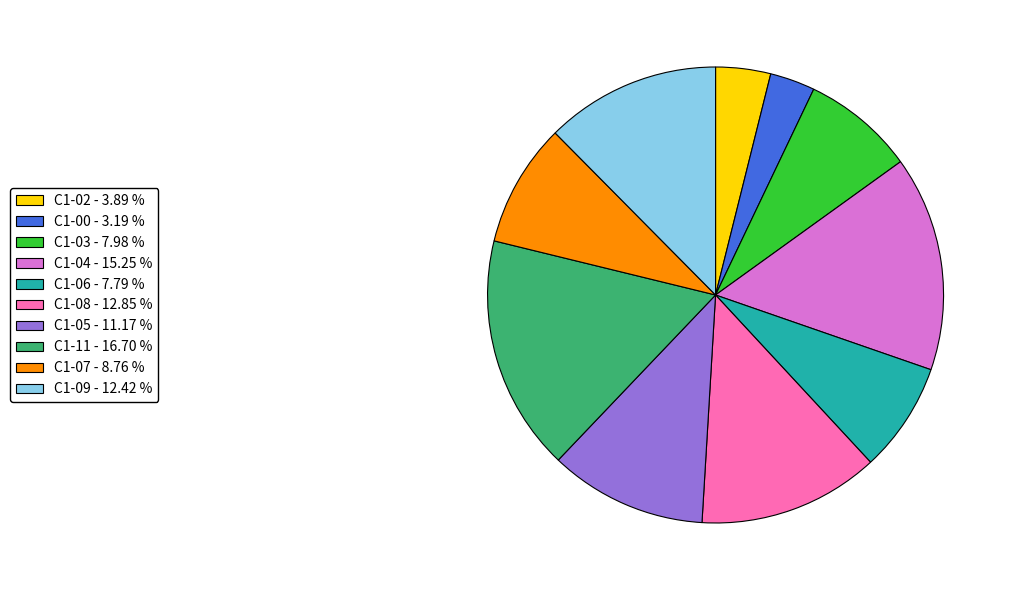

True or false: С1-06 accounts for 15% of the total.

False